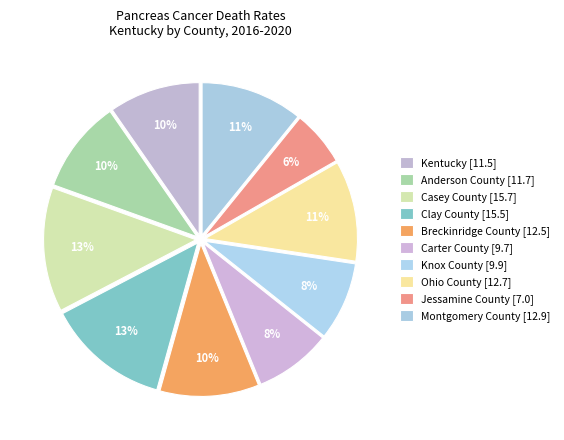

Which has a higher value, Breckinridge County or Knox County?

Breckinridge County